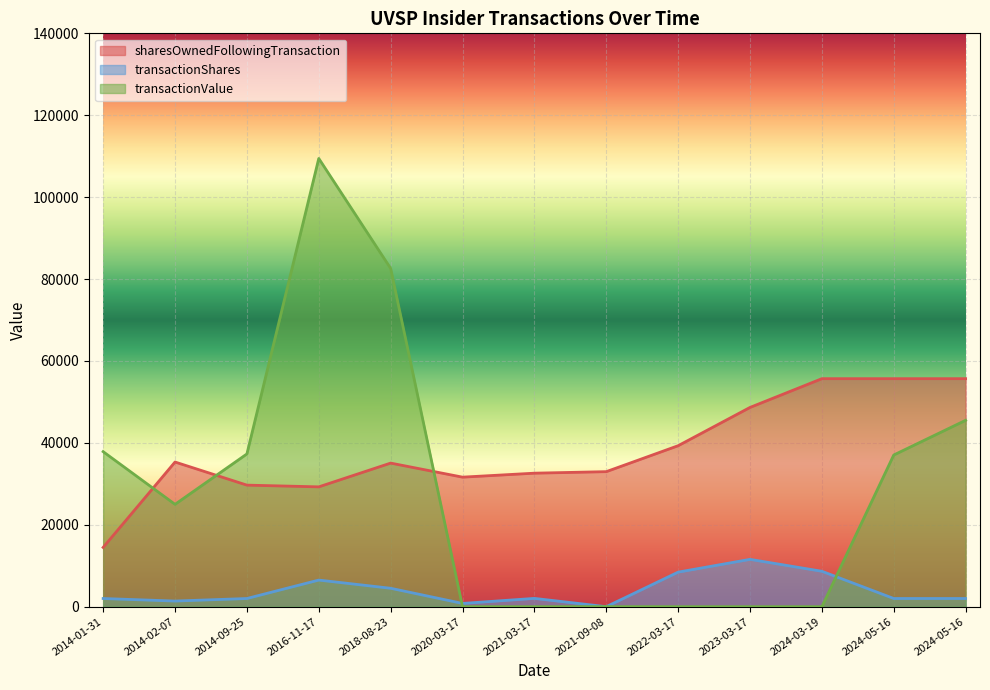

Reading left to right, extract all data points from this chart.

sharesOwnedFollowingTransaction: 14473	35325	29684	29259	35064	31631	32601	32972	39310	48657	55679	55679	55679
transactionShares: 2000	1377	2000	6500	4500	798	2029	1	8441	11559	8652	2000	2000
transactionValue: 37860	24993	37300	109450	82593	0	0	14	0	0	0	37040	45513